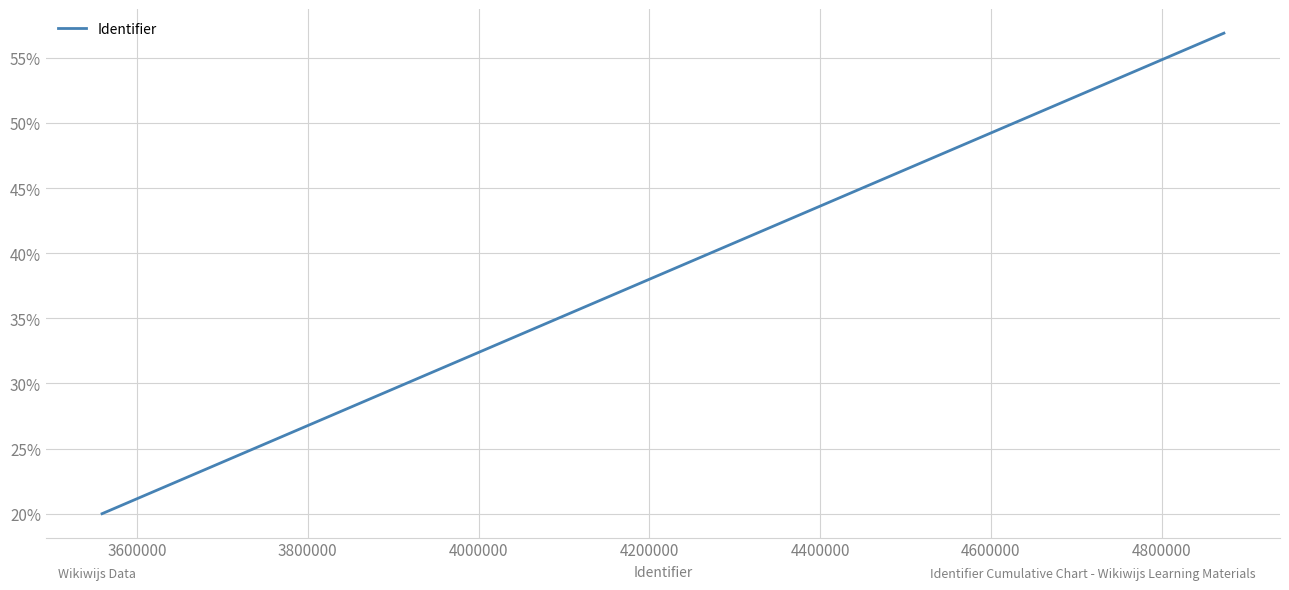

What is the difference between the maximum and second lowest values?

36.9